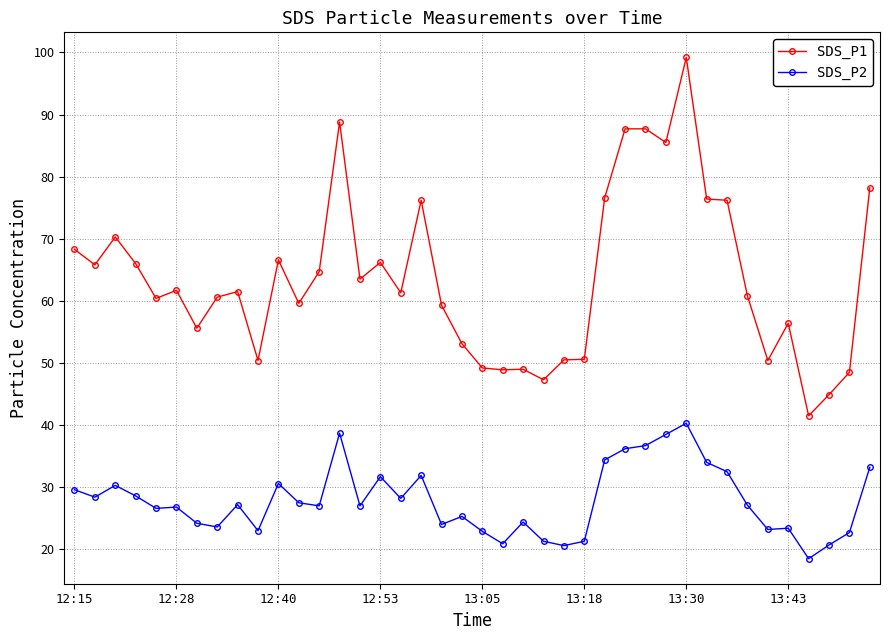

Which series has the largest total across all categories?

SDS_P1